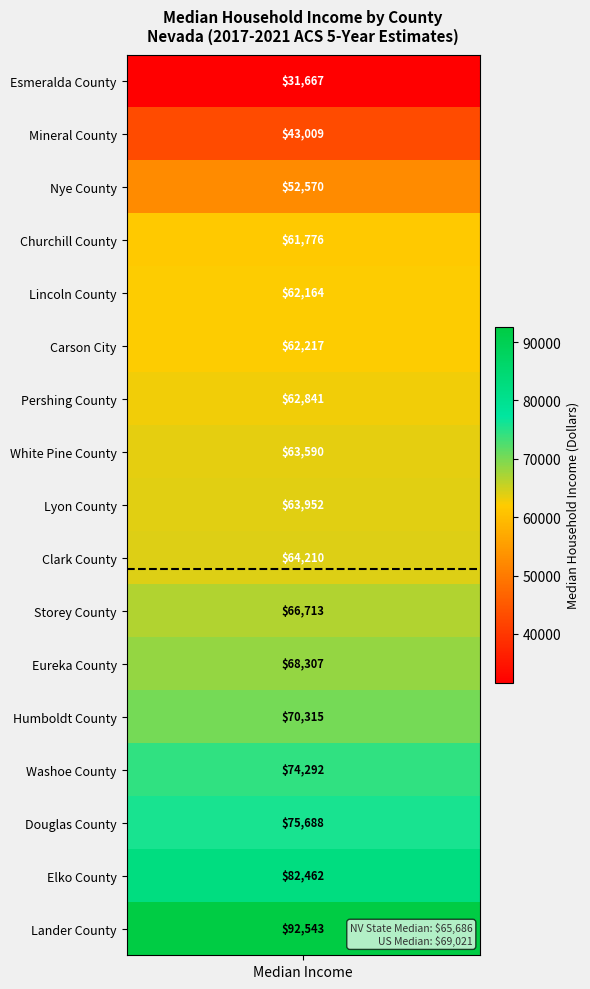

Reading left to right, extract all data points from this chart.

values=31667	1=43009	2=52570	3=61776	4=62164	5=62217	6=62841	7=63590	8=63952	9=64210	10=66713	11=68307	12=70315	13=74292	14=75688	15=82462	16=92543